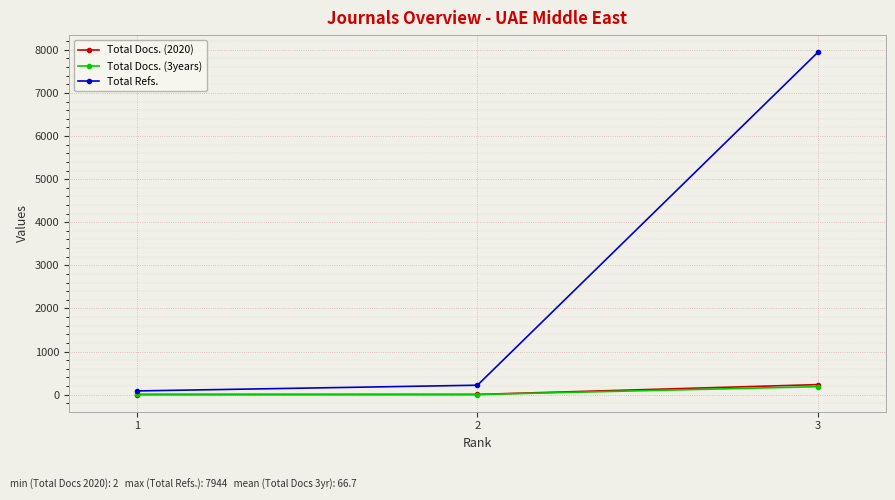

What are all the series names shown in the legend?

Total Docs. (2020), Total Docs. (3years), Total Refs.